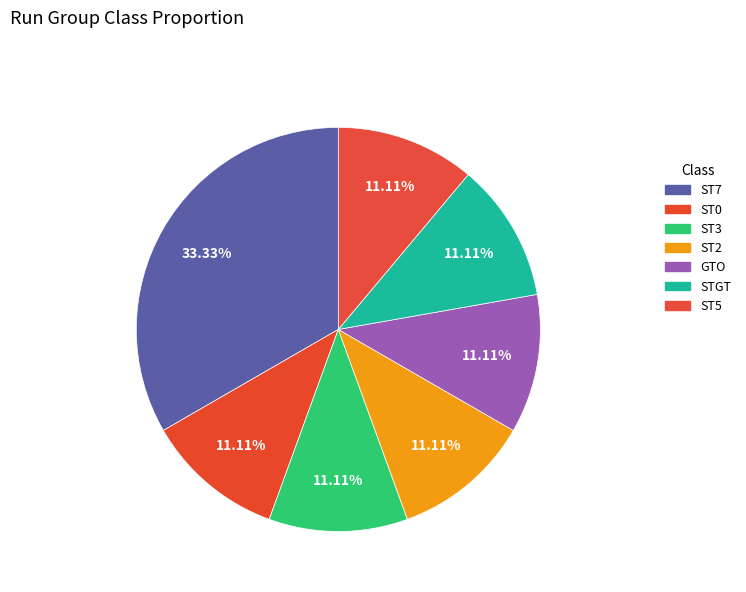

To the nearest percent, what is the average slice percentage?

14%